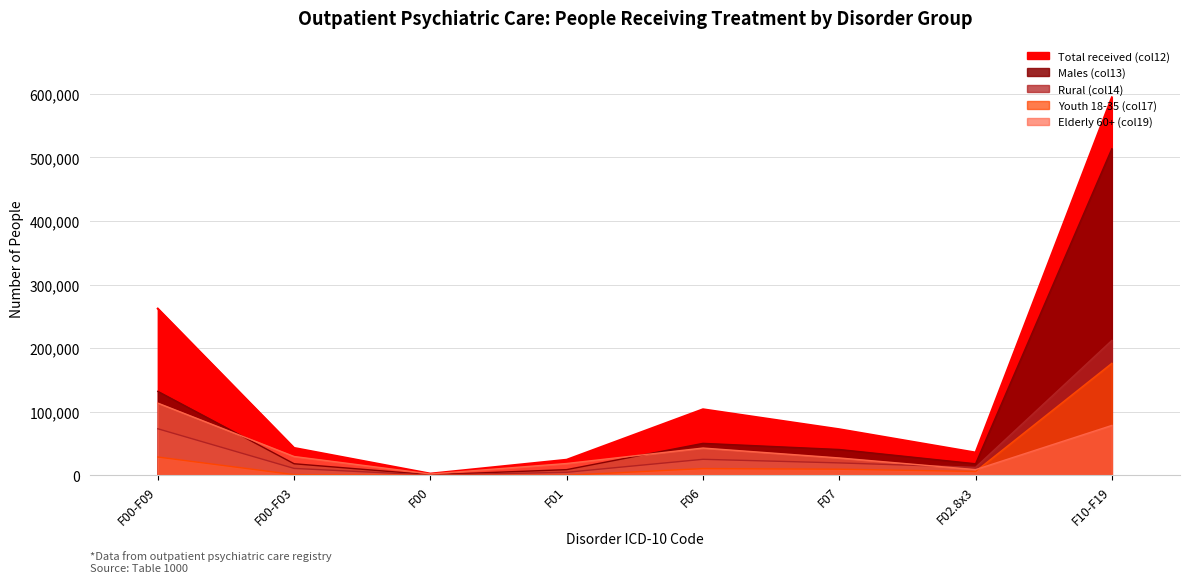

The chart shows a value of 1033405 at F10-F19. True or false?

False